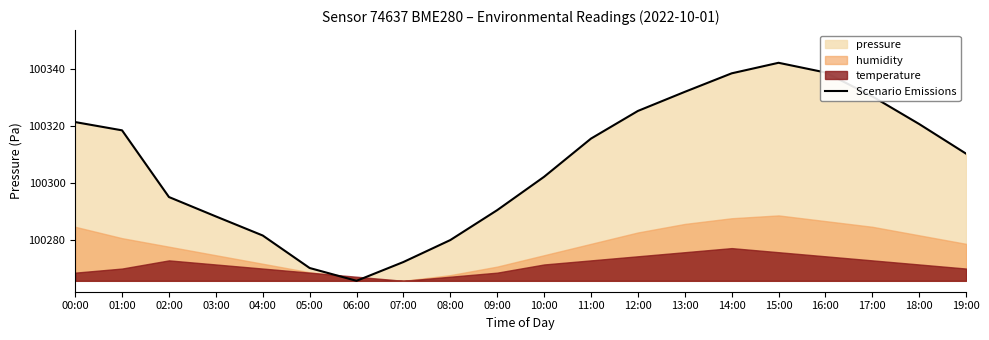

At which category does the data reach its first local valley?

06:00